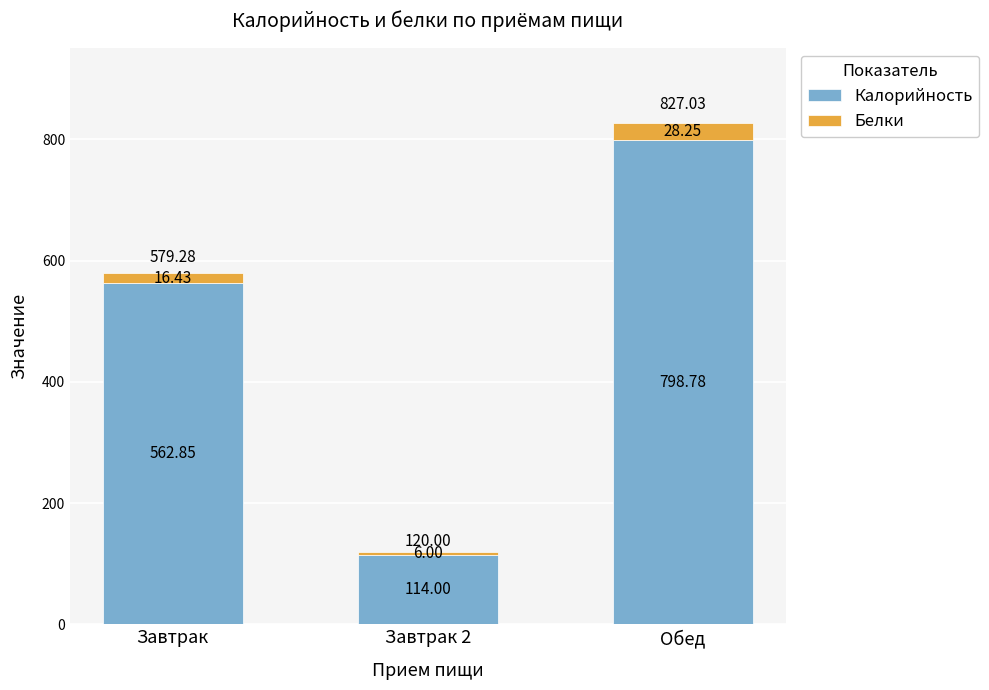

What is the sum of the Калорийность values at Завтрак 2 and Завтрак?

676.9